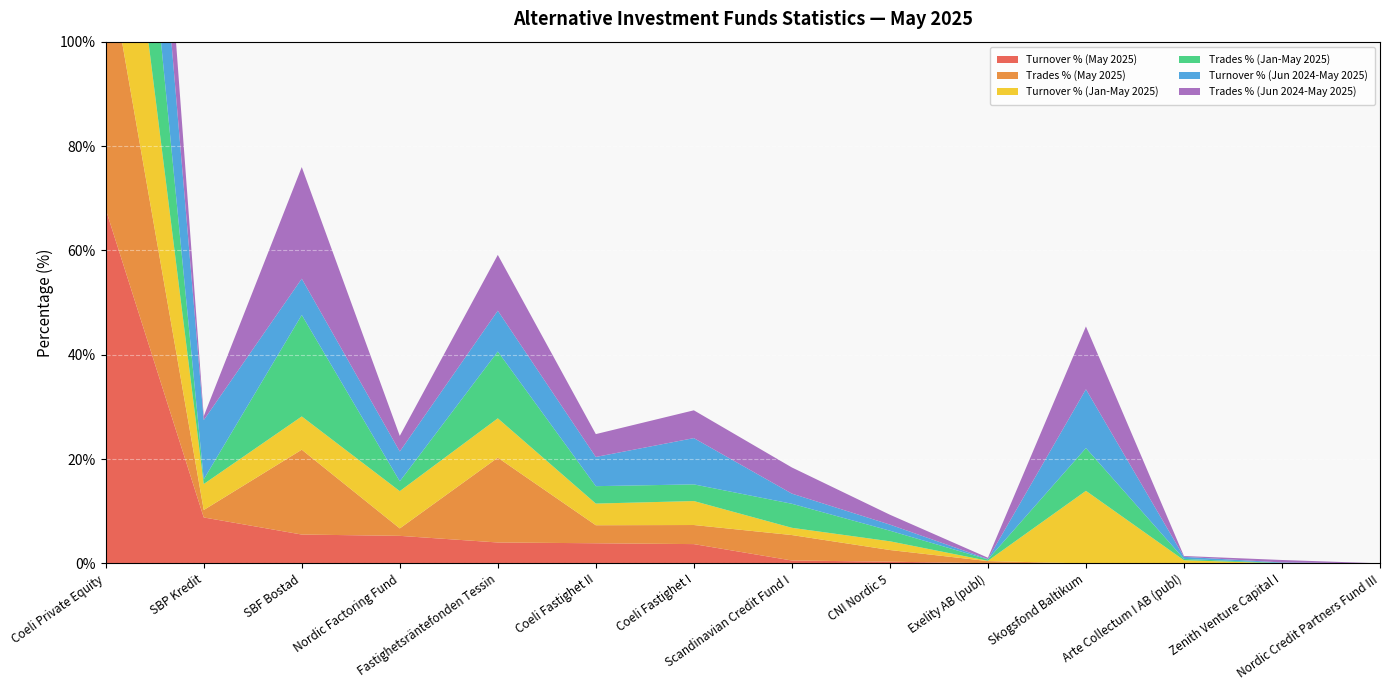

Reading left to right, extract all data points from this chart.

Turnover % (May 2025): Coeli Private Equity=67.9	SBP Kredit=8.8	SBF Bostad=5.5	Nordic Factoring Fund=5.3	Fastighetsräntefonden Tessin=4.0	Coeli Fastighet II=3.9	Coeli Fastighet I=3.7	Scandinavian Credit Fund I=0.6	CNI Nordic 5=0.3	Exelity AB (publ)=0.0	Skogsfond Baltikum=0.0	Arte Collectum I AB (publ)=0.0	Zenith Venture Capital I=0.0	Nordic Credit Partners Fund III=0.0
Trades % (May 2025): Coeli Private Equity=50.0	SBP Kredit=1.4	SBF Bostad=16.3	Nordic Factoring Fund=1.4	Fastighetsräntefonden Tessin=16.3	Coeli Fastighet II=3.5	Coeli Fastighet I=3.7	Scandinavian Credit Fund I=4.9	CNI Nordic 5=2.2	Exelity AB (publ)=0.4	Skogsfond Baltikum=0.0	Arte Collectum I AB (publ)=0.0	Zenith Venture Capital I=0.0	Nordic Credit Partners Fund III=0.0
Turnover % (Jan-May 2025): Coeli Private Equity=47.6	SBP Kredit=5.0	SBF Bostad=6.4	Nordic Factoring Fund=7.1	Fastighetsräntefonden Tessin=7.5	Coeli Fastighet II=4.2	Coeli Fastighet I=4.6	Scandinavian Credit Fund I=1.4	CNI Nordic 5=1.7	Exelity AB (publ)=0.1	Skogsfond Baltikum=13.9	Arte Collectum I AB (publ)=0.6	Zenith Venture Capital I=0.0	Nordic Credit Partners Fund III=0.0
Trades % (Jan-May 2025): Coeli Private Equity=43.0	SBP Kredit=0.9	SBF Bostad=19.4	Nordic Factoring Fund=1.9	Fastighetsräntefonden Tessin=12.8	Coeli Fastighet II=3.3	Coeli Fastighet I=3.2	Scandinavian Credit Fund I=4.6	CNI Nordic 5=2.0	Exelity AB (publ)=0.3	Skogsfond Baltikum=8.2	Arte Collectum I AB (publ)=0.3	Zenith Venture Capital I=0.1	Nordic Credit Partners Fund III=0.0
Turnover % (Jun 2024-May 2025): Coeli Private Equity=38.7	SBP Kredit=11.3	SBF Bostad=7.0	Nordic Factoring Fund=5.7	Fastighetsräntefonden Tessin=7.8	Coeli Fastighet II=5.6	Coeli Fastighet I=8.9	Scandinavian Credit Fund I=1.9	CNI Nordic 5=1.2	Exelity AB (publ)=0.1	Skogsfond Baltikum=11.3	Arte Collectum I AB (publ)=0.4	Zenith Venture Capital I=0.1	Nordic Credit Partners Fund III=0.0
Trades % (Jun 2024-May 2025): Coeli Private Equity=34.6	SBP Kredit=0.8	SBF Bostad=21.4	Nordic Factoring Fund=3.0	Fastighetsräntefonden Tessin=10.7	Coeli Fastighet II=4.4	Coeli Fastighet I=5.3	Scandinavian Credit Fund I=5.0	CNI Nordic 5=1.9	Exelity AB (publ)=0.2	Skogsfond Baltikum=12.0	Arte Collectum I AB (publ)=0.2	Zenith Venture Capital I=0.5	Nordic Credit Partners Fund III=0.0